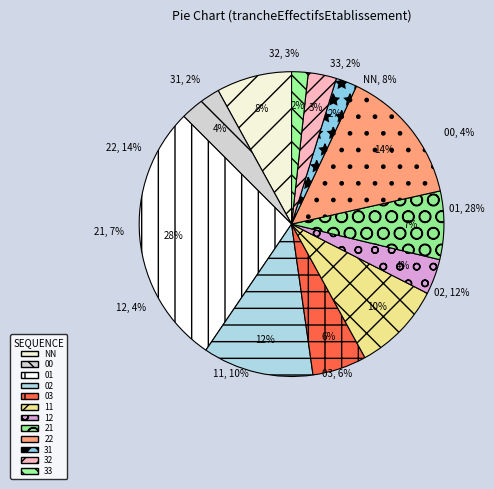

Rank the categories by value from lowest to highest.

33, 31, 32, 12, 00, 03, 21, NN, 11, 02, 22, 01